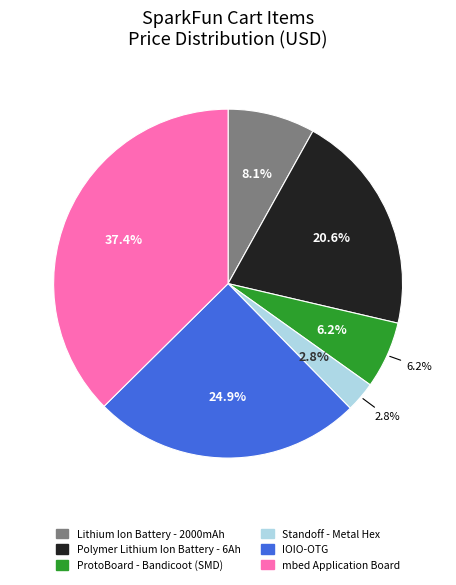

How many segments does this pie chart have?

6